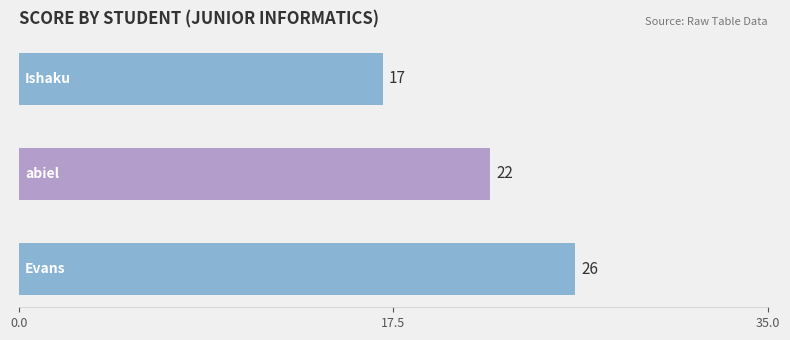

What is the greatest value displayed?

26